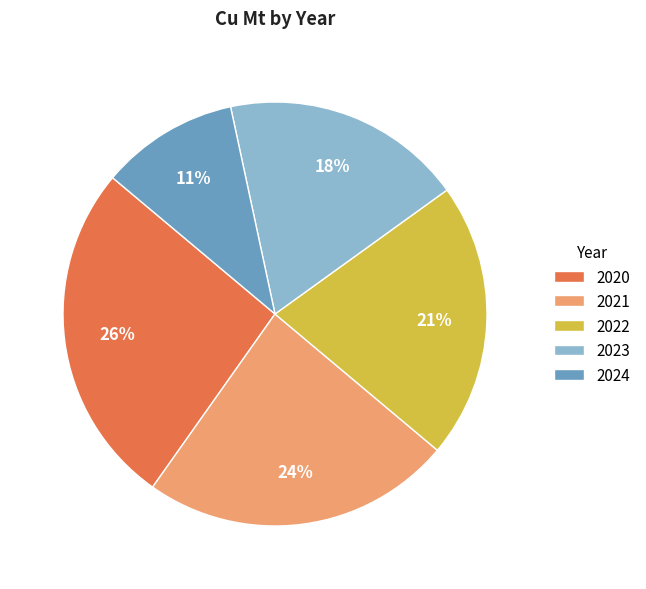

Does 2021 account for over 50% of the chart?

No